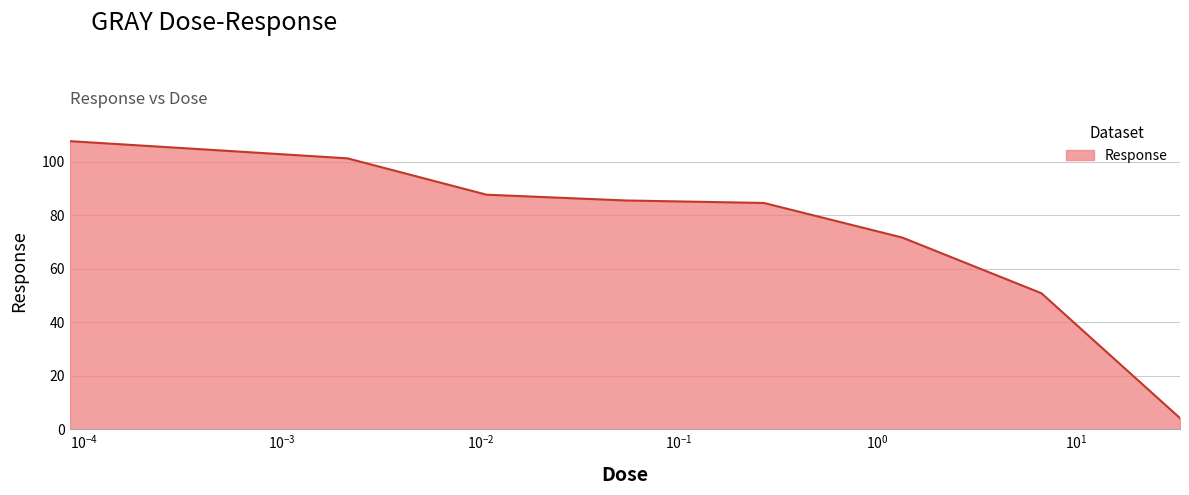

What is the difference between the maximum and minimum values?

103.5